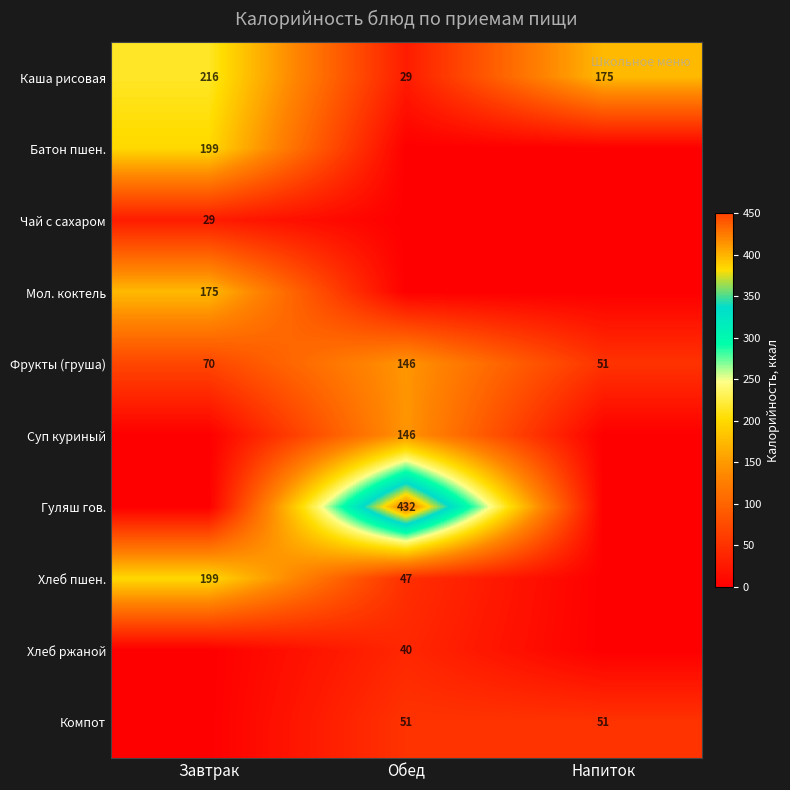

What is the difference between the Каша рисовая values at Обед and Напиток?

146